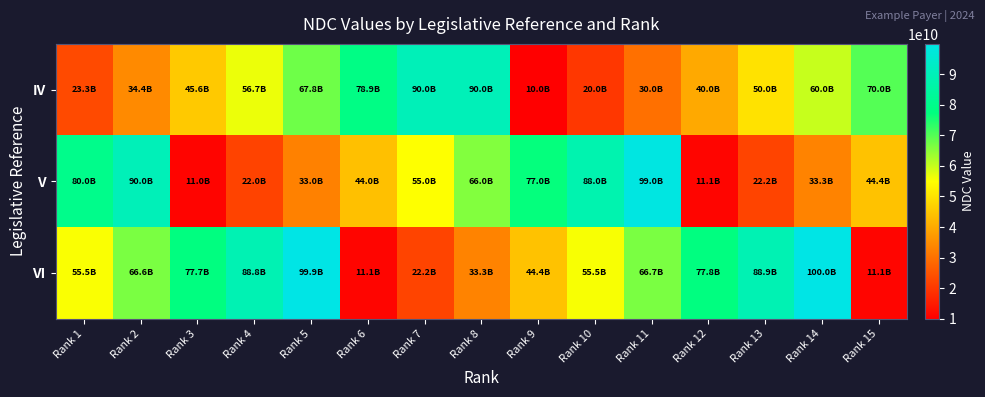

Reading left to right, list all the values displayed in this chart.

IV: Rank 1=23333333333	Rank 2=34444444444	Rank 3=45555555555	Rank 4=56666666666	Rank 5=67777777777	Rank 6=78888888888	Rank 7=89999999999	Rank 8=90000000000	Rank 9=10000000000	Rank 10=20000000000	Rank 11=30000000000	Rank 12=40000000000	Rank 13=50000000000	Rank 14=60000000000	Rank 15=70000000000
V: Rank 1=80000000000	Rank 2=90000000000	Rank 3=11000000000	Rank 4=22000000000	Rank 5=33000000000	Rank 6=44000000000	Rank 7=55000000000	Rank 8=66000000000	Rank 9=77000000000	Rank 10=88000000000	Rank 11=99000000000	Rank 12=11100000000	Rank 13=22200000000	Rank 14=33300000000	Rank 15=44400000000
VI: Rank 1=55500000000	Rank 2=66600000000	Rank 3=77700000000	Rank 4=88800000000	Rank 5=99900000000	Rank 6=11110000000	Rank 7=22220000000	Rank 8=33330000000	Rank 9=44440000000	Rank 10=55550000000	Rank 11=66660000000	Rank 12=77770000000	Rank 13=88880000000	Rank 14=99990000000	Rank 15=11111000000